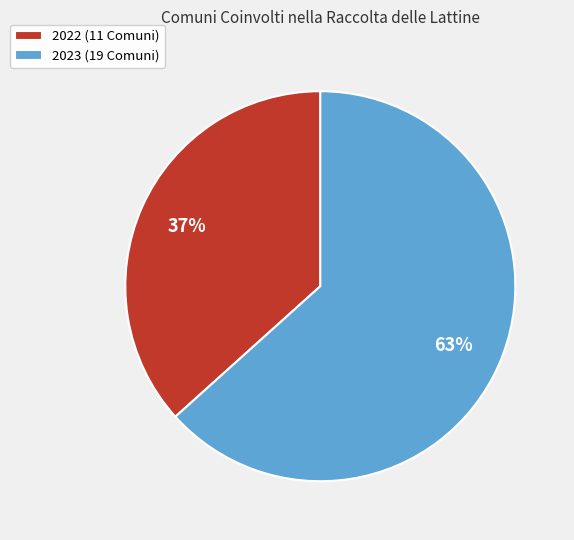

Which slice is the largest?

2023 (19 Comuni)